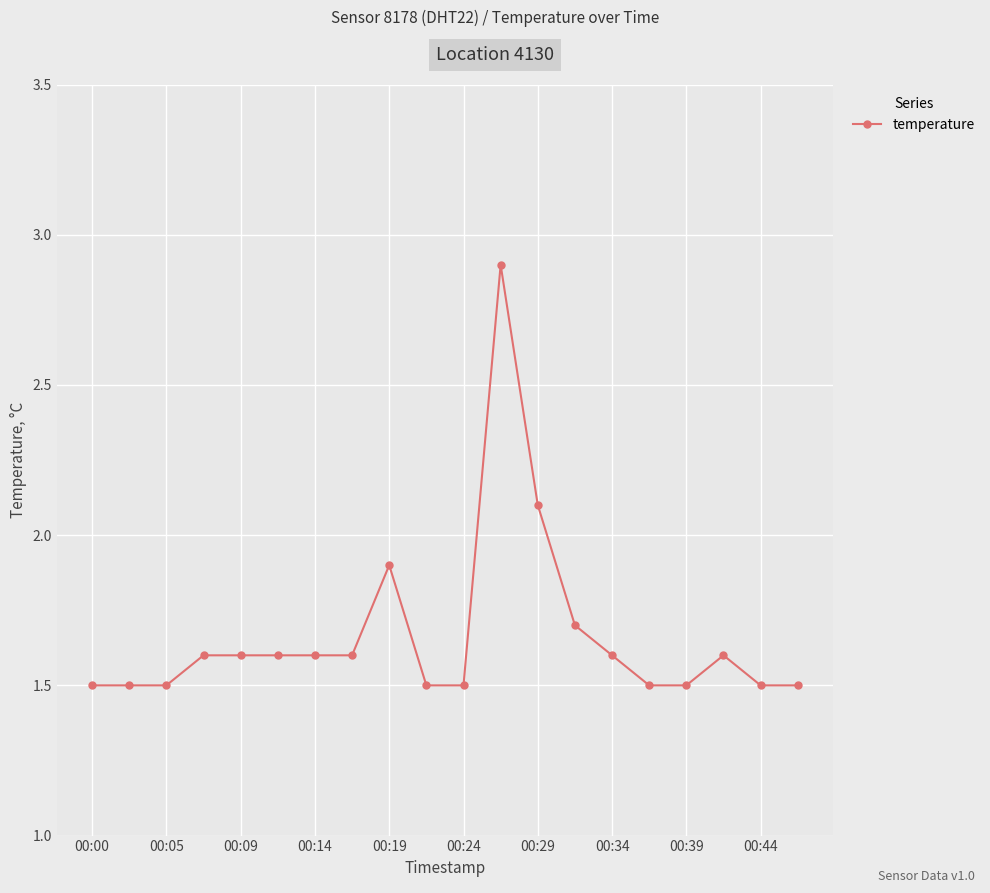

Does the chart have visible grid lines?

Yes